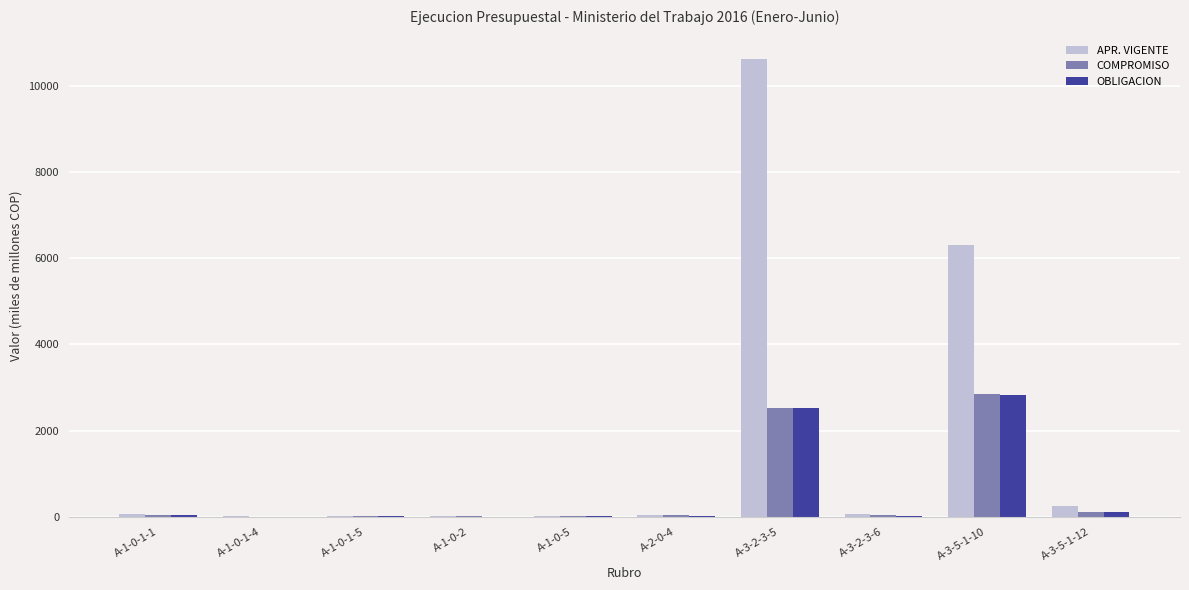

What is the maximum value shown in the chart?

10645.2